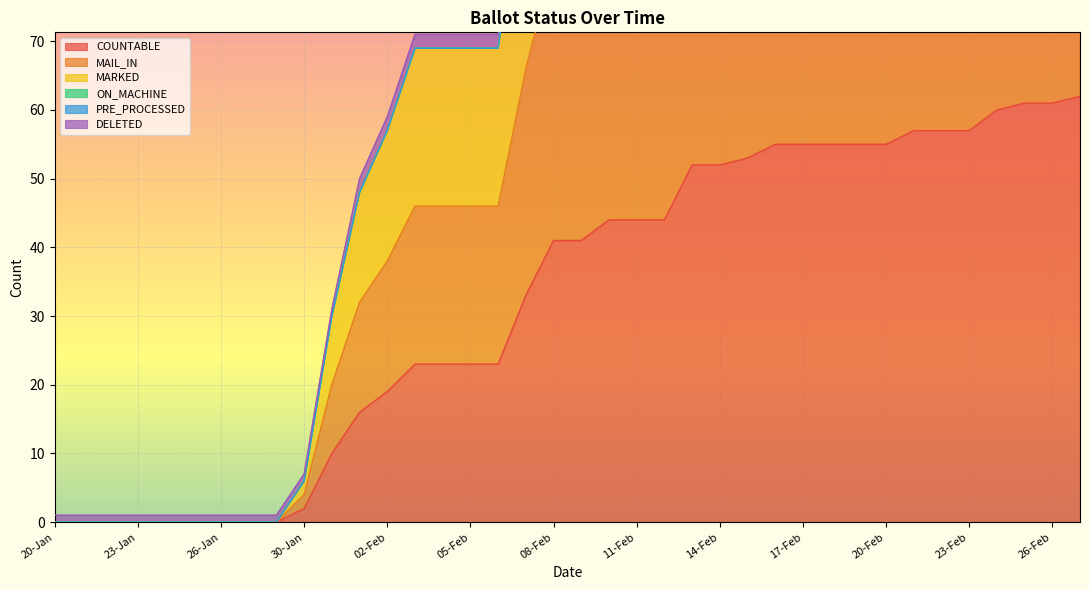

What is the label of the 33rd point from the right?

25-Jan